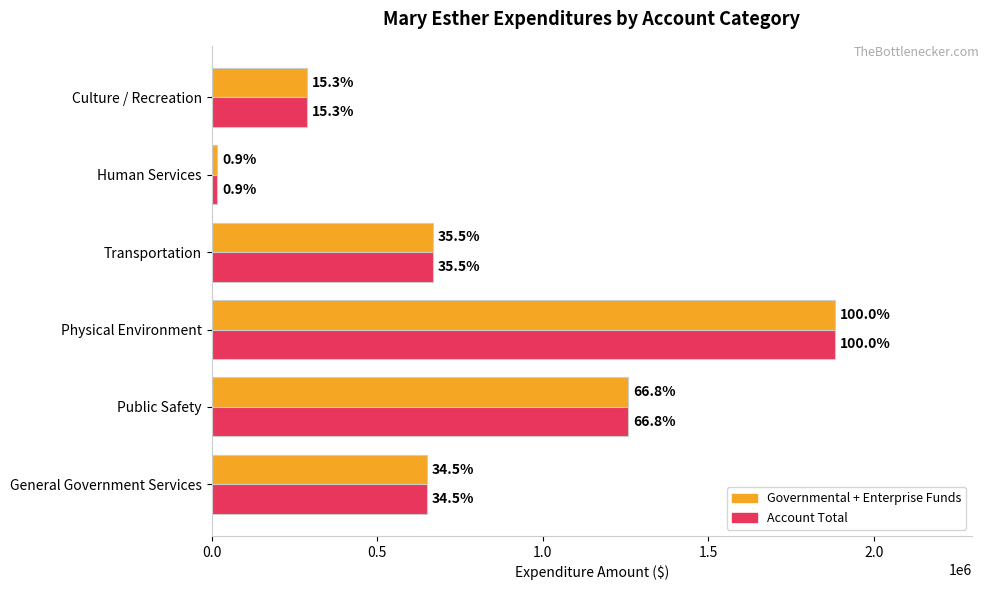

What are all the series names shown in the legend?

Governmental + Enterprise Funds, Account Total